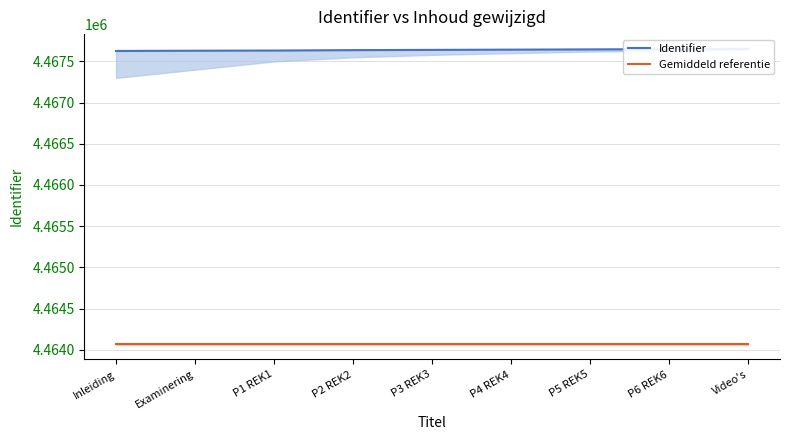

Which series has the largest total across all categories?

Identifier